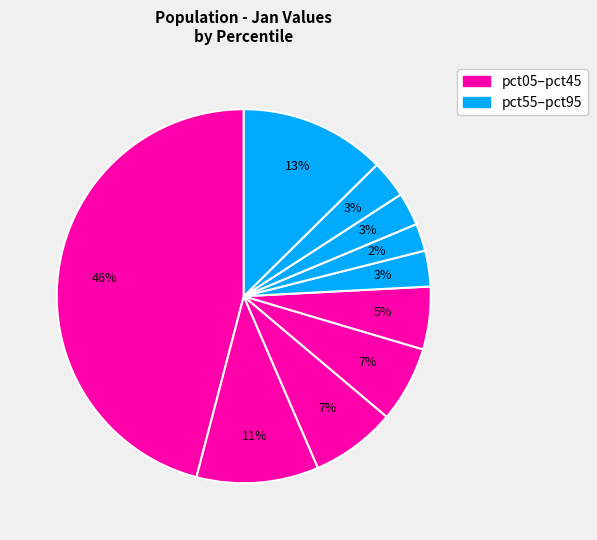

How many slices are in this pie chart?

10